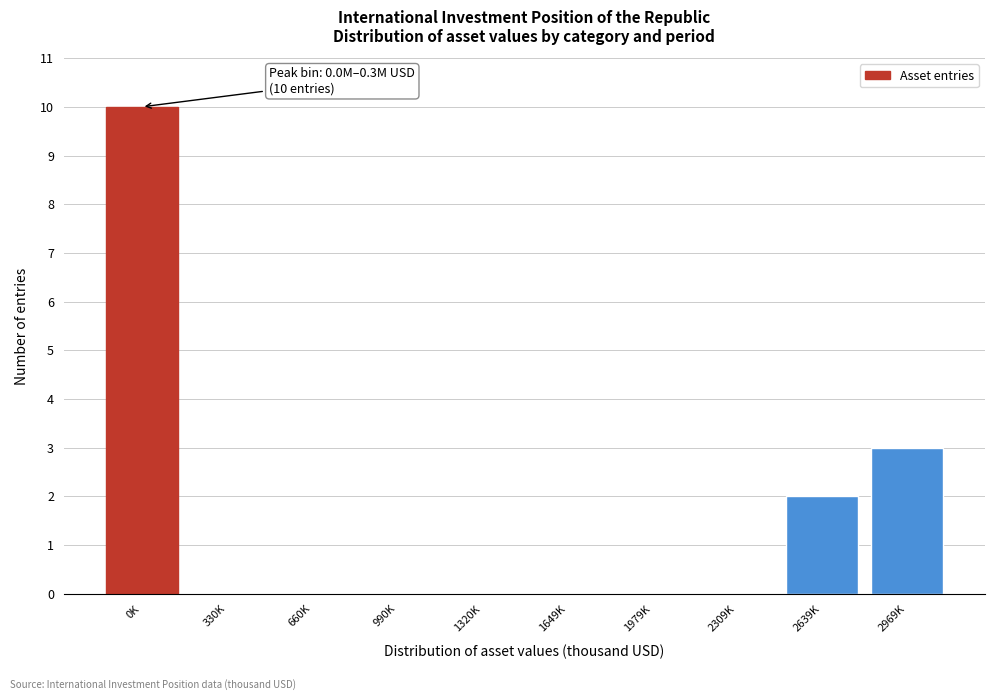

Reading right to left, transcribe all the data shown in this chart.

2969K=3	2639K=2	2309K=0	1979K=0	1649K=0	1320K=0	990K=0	660K=0	330K=0	0K=10